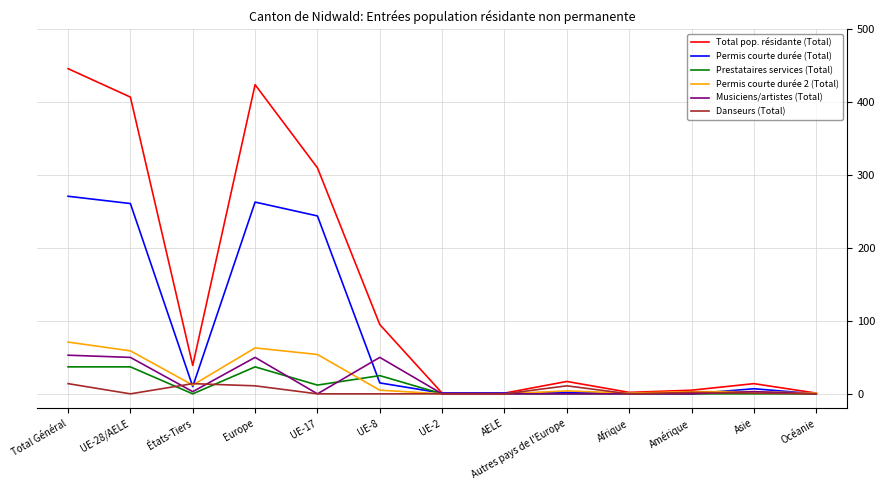

Which series has the largest total across all categories?

Total pop. résidante (Total)